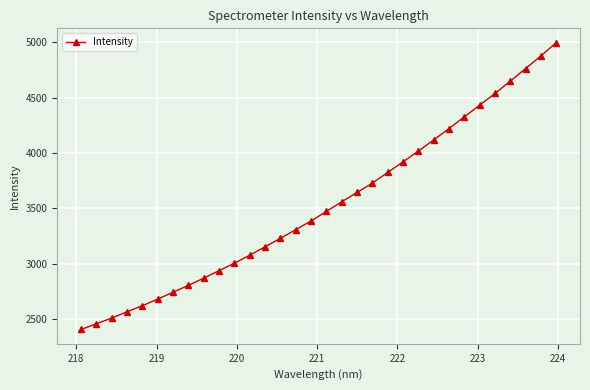

What is the value of the 23rd point from the left?

4017.7